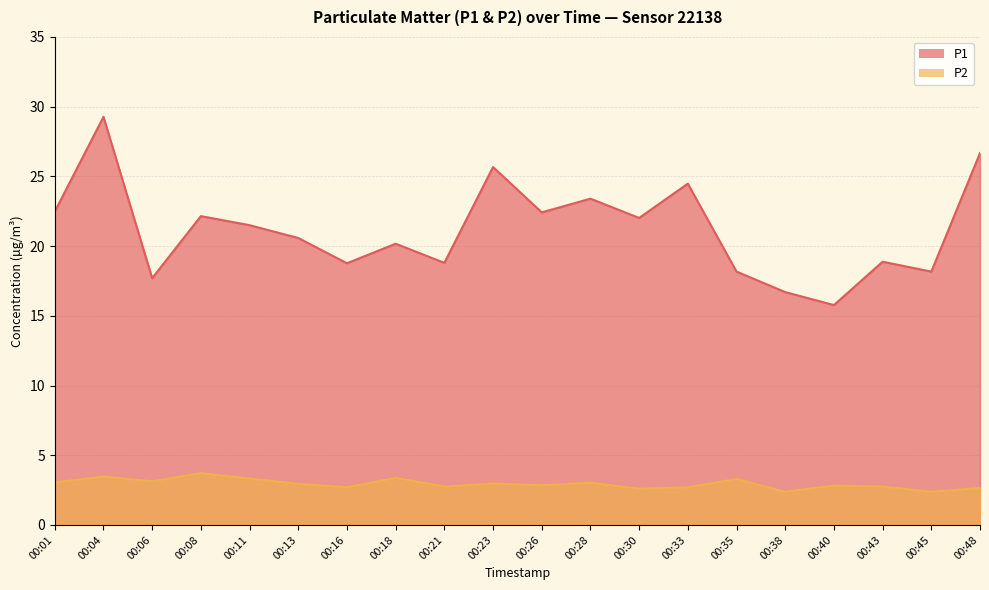

True or false: P1 and P2 intersect in this chart.

False